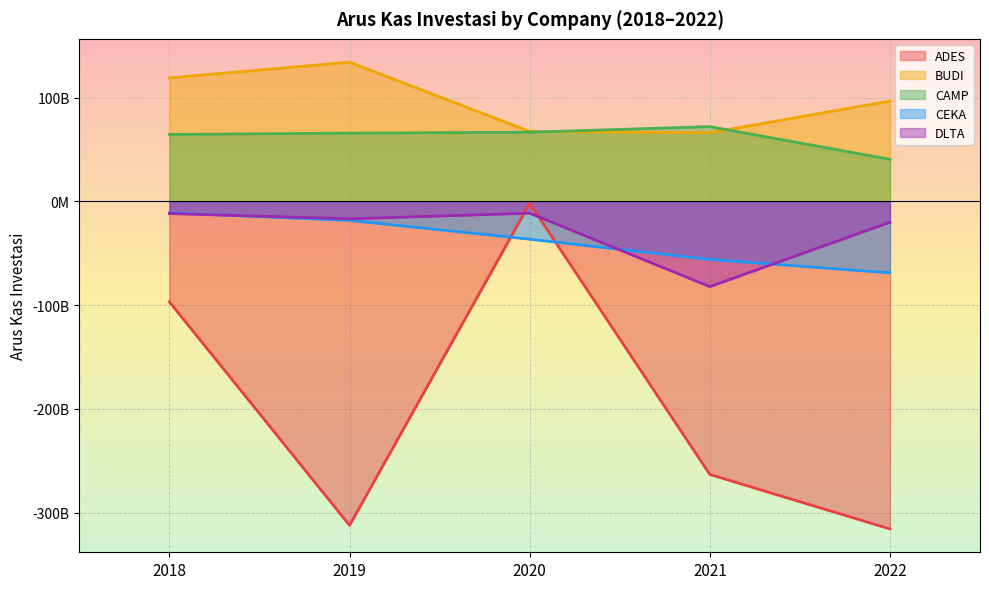

In BUDI, how many points are lower than both neighbors (excluding endpoints)?

1